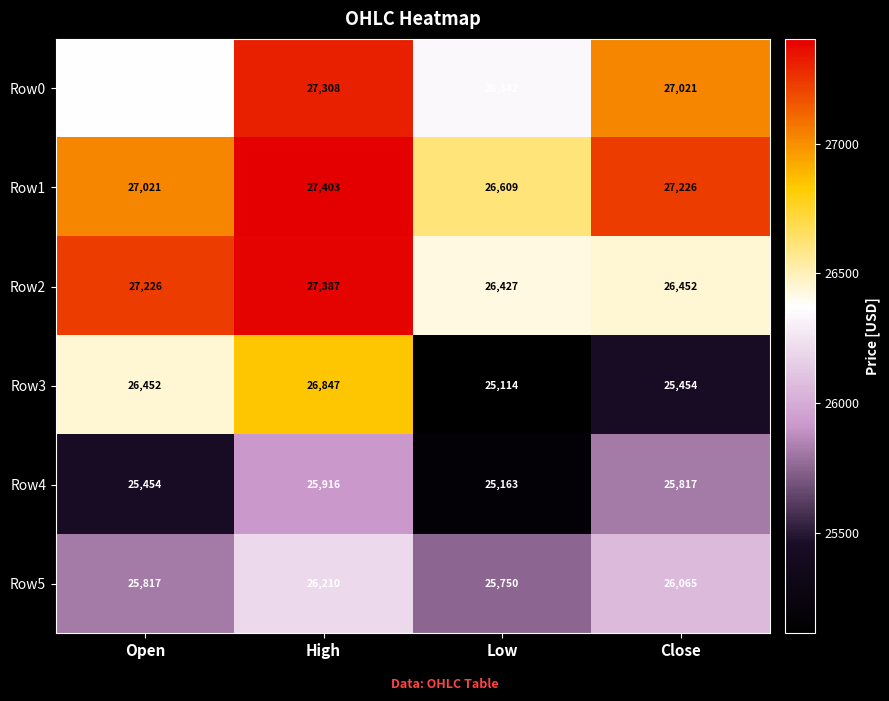

What is the lowest value of the Row4 series?

25163